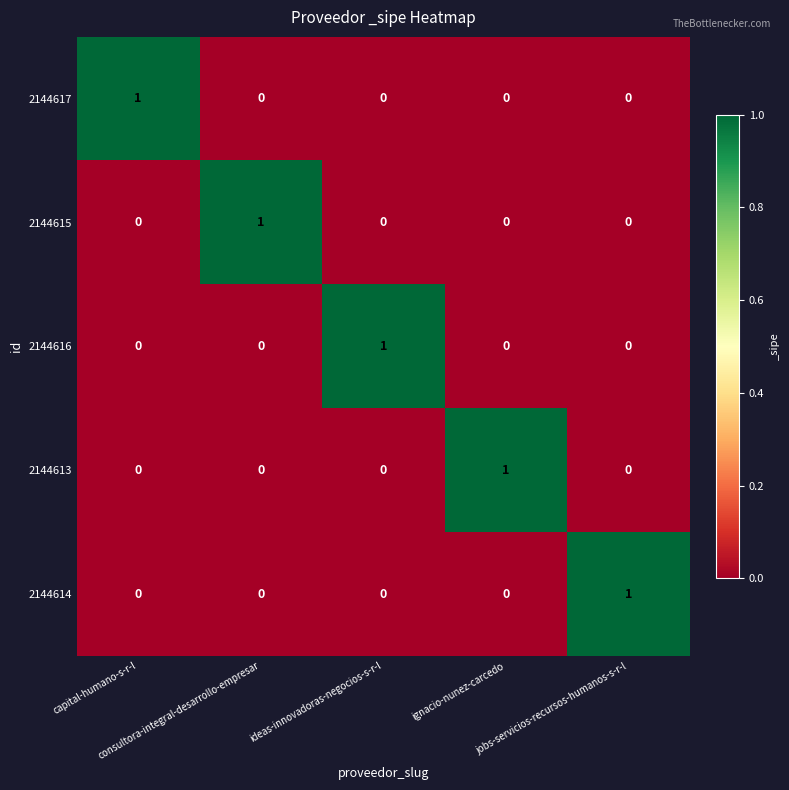

Count the 2144616 values in the range 0 to 1.

5